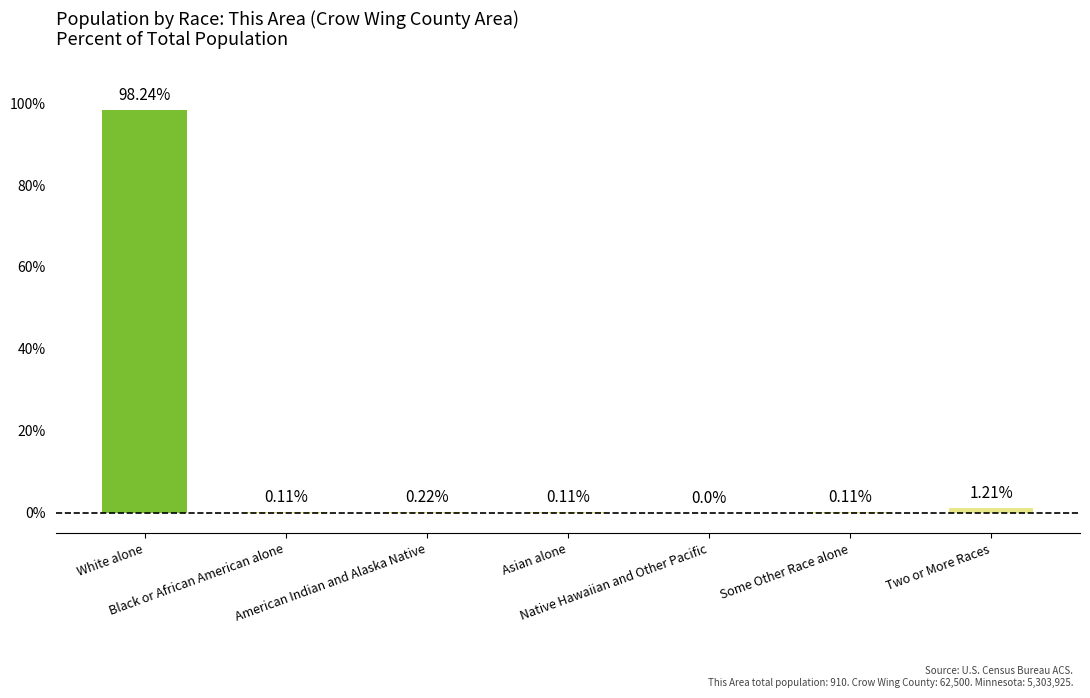

Which has a higher value, Some Other Race alone or Native Hawaiian and Other Pacific?

Some Other Race alone